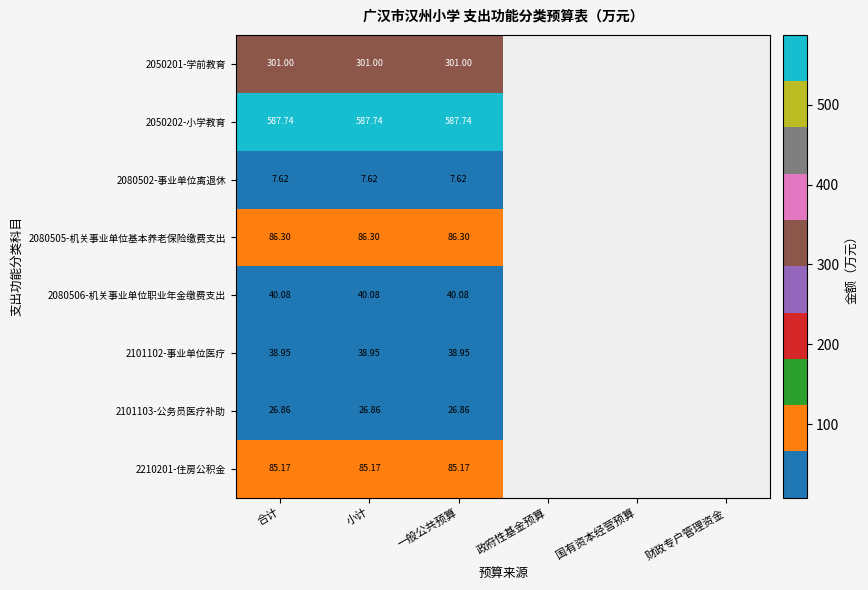

Rank the series at 小计 from highest to lowest value.

2050202-小学教育, 2050201-学前教育, 2080505-机关事业单位基本养老保险缴费支出, 2210201-住房公积金, 2080506-机关事业单位职业年金缴费支出, 2101102-事业单位医疗, 2101103-公务员医疗补助, 2080502-事业单位离退休